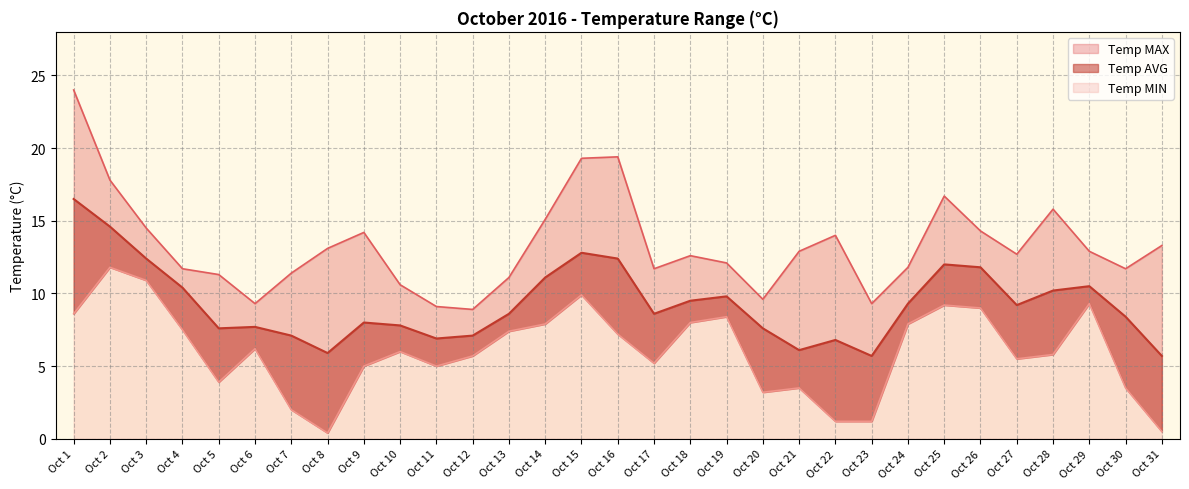

What is the value of the Temp MAX point at the 21st from the left?

12.9